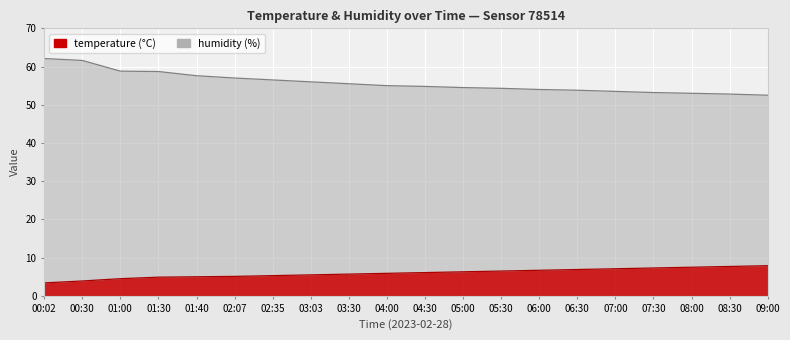

Reading left to right, transcribe all the data shown in this chart.

temperature: 3.4	3.9	4.5	4.9	5.0	5.1	5.3	5.5	5.7	5.9	6.1	6.3	6.5	6.7	6.9	7.1	7.3	7.5	7.7	7.9
humidity: 62.1	61.6	58.8	58.7	57.6	57.0	56.5	56.0	55.5	55.0	54.8	54.5	54.3	54.0	53.8	53.5	53.2	53.0	52.8	52.5